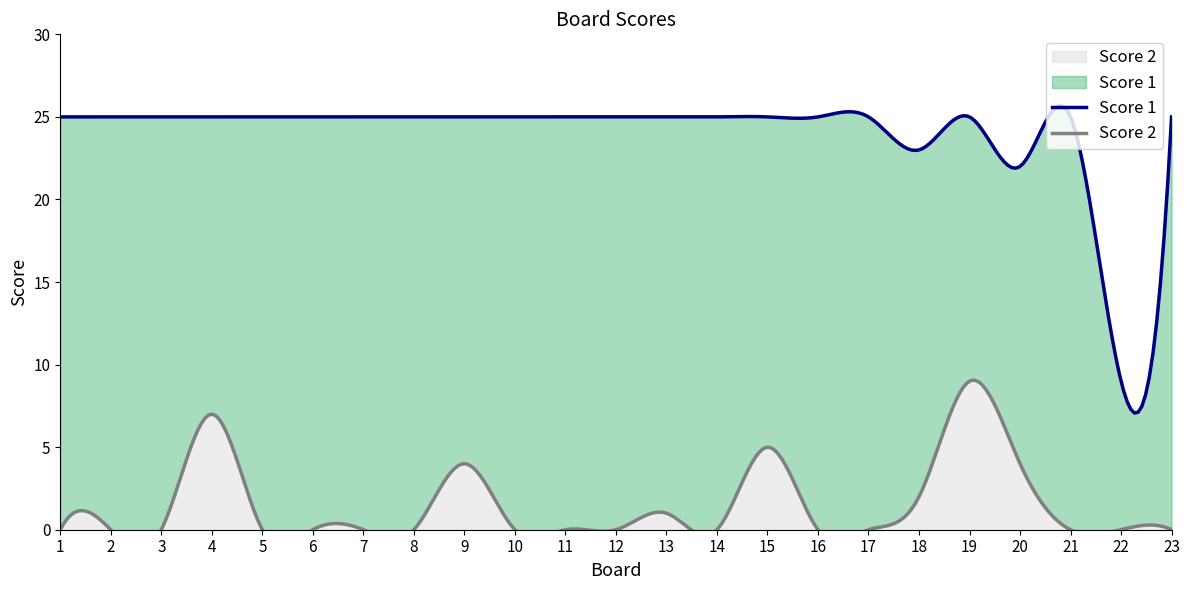

Rank the series at 11 from highest to lowest value.

Score 1, Score 2